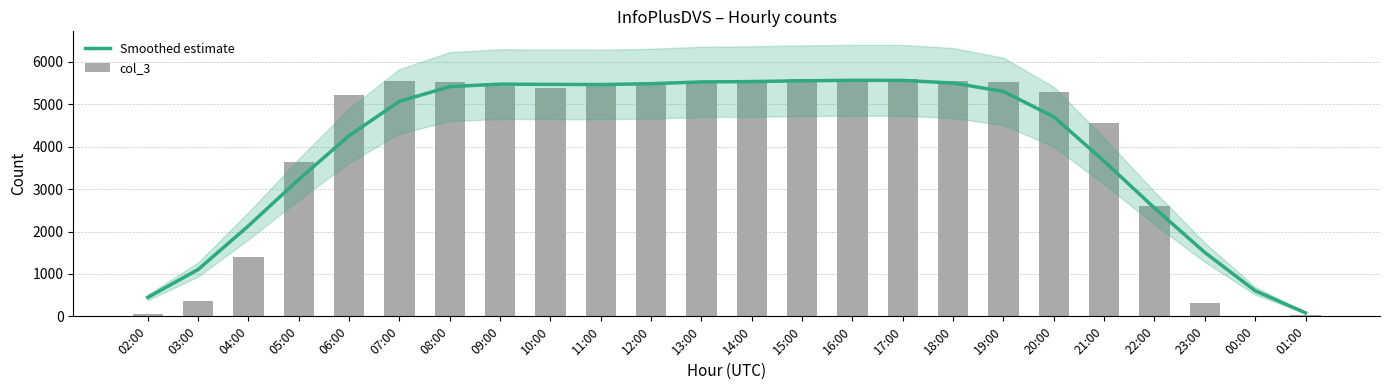

At 22:00, list the series in order from smallest to largest.

Smoothed estimate, col_3